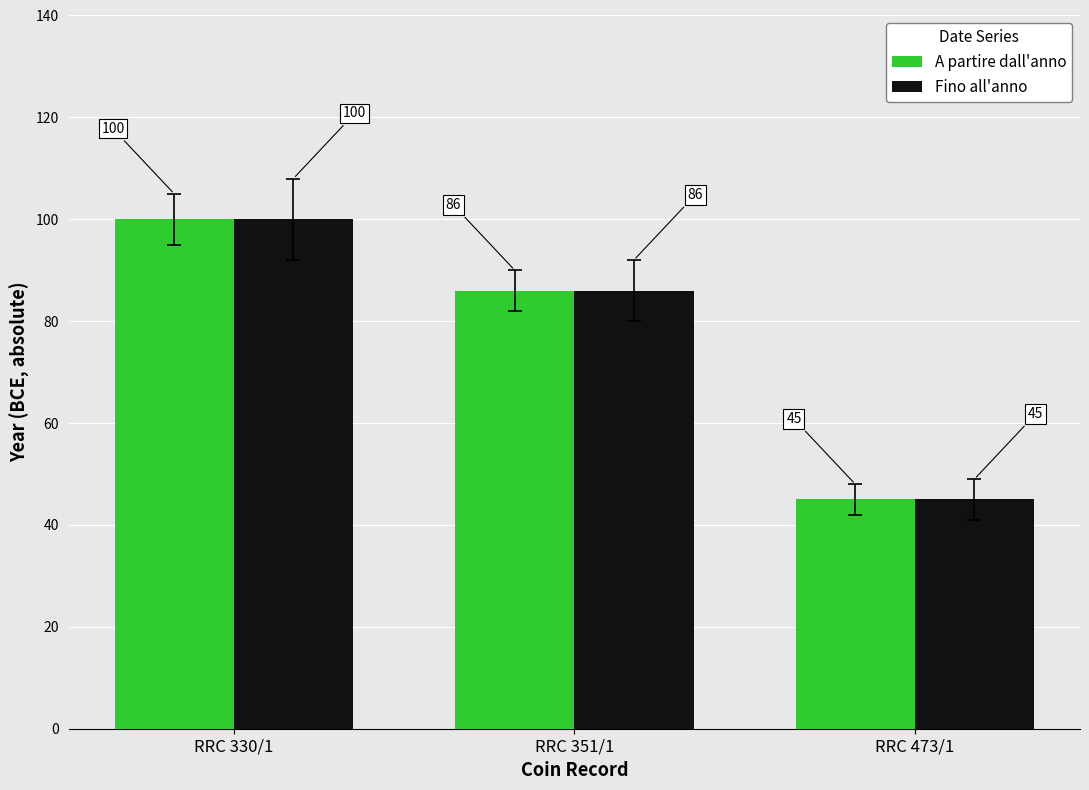

At which category is the sum across all series the highest?

RRC 330/1